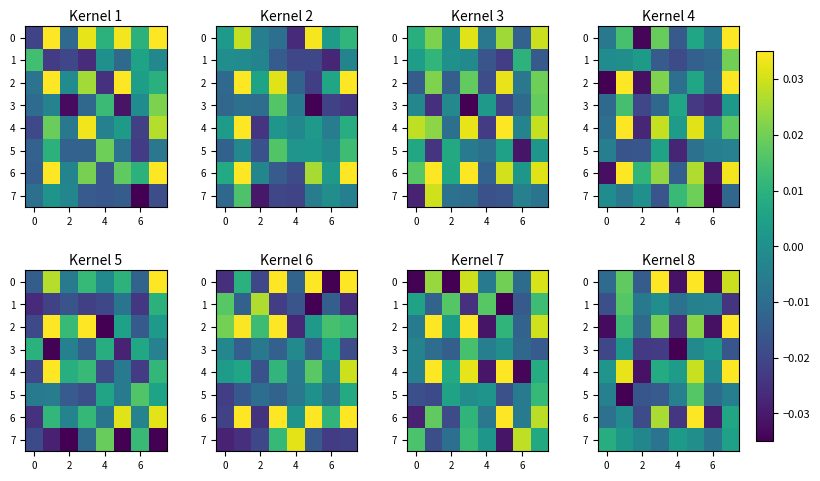

At which label is 4 closest to 0?

6